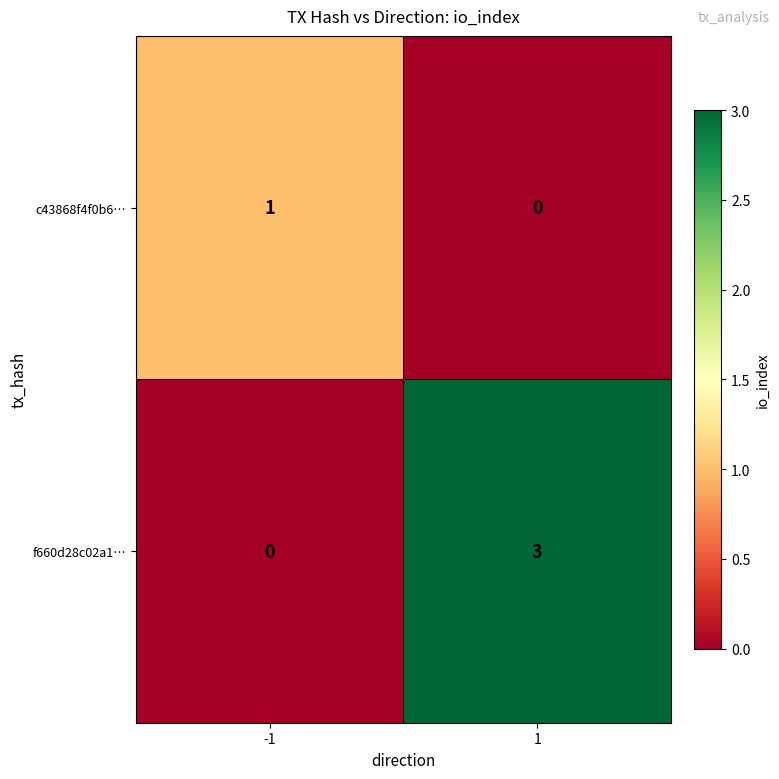

Between -1 and 1, which series saw the biggest shift?

f660d28c02a1…